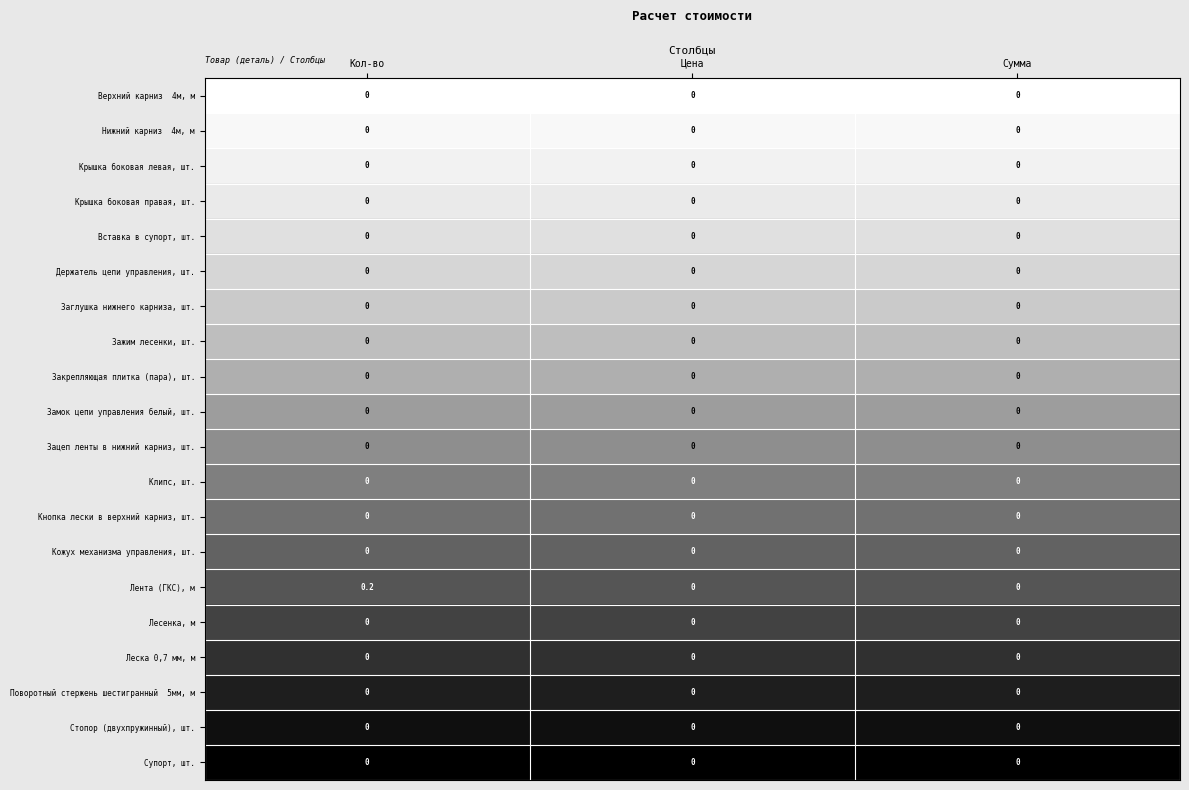

What is the greatest value displayed?

0.2